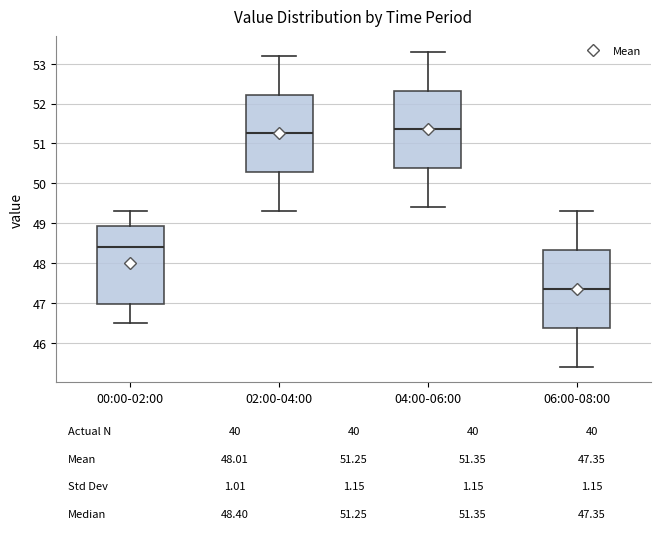

Which box has the lowest median line?

06:00-08:00